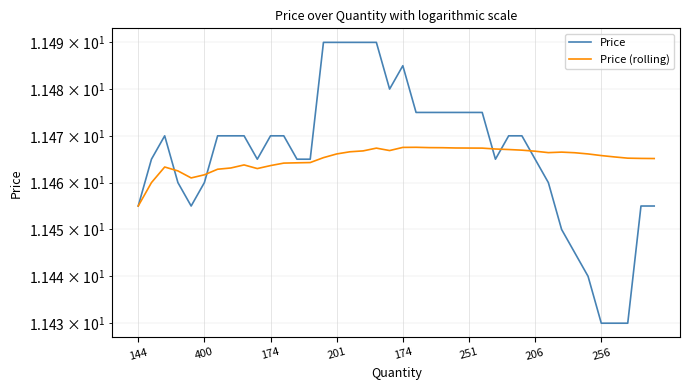

Is it true that Price equals 11.5 at 12?

True